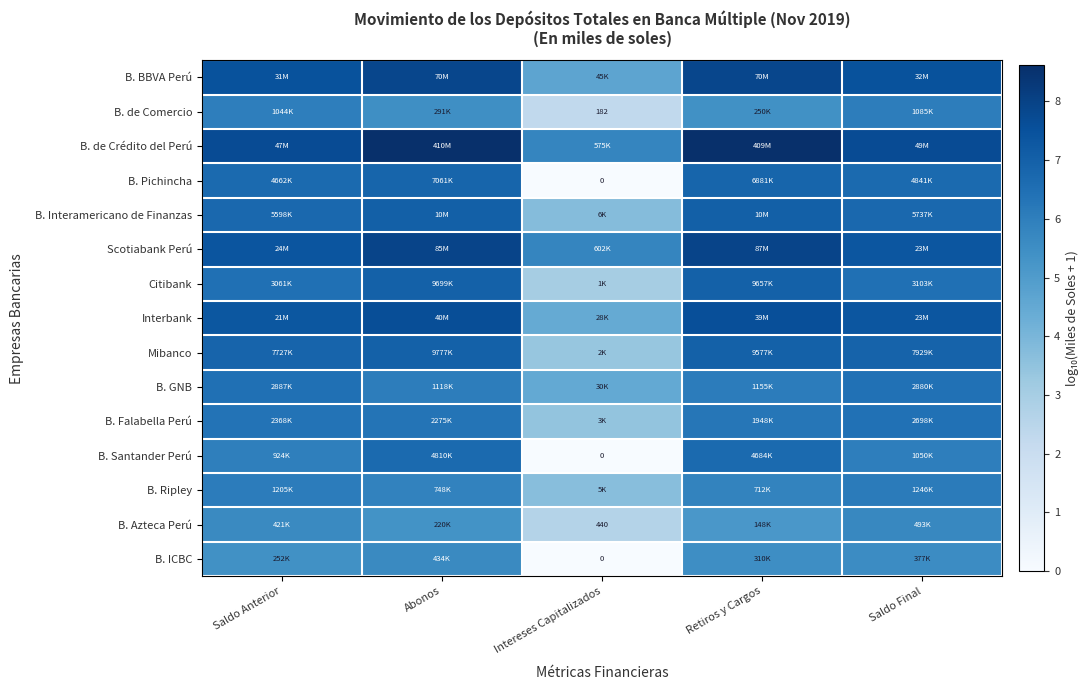

Which series changed the most between Saldo Anterior and Retiros y Cargos?

B. de Crédito del Perú